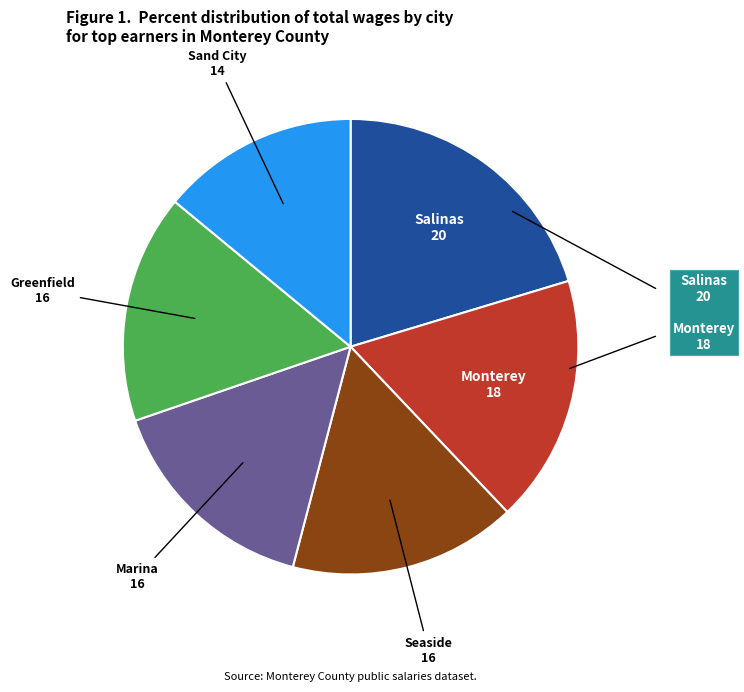

Is there a majority slice in this chart?

No